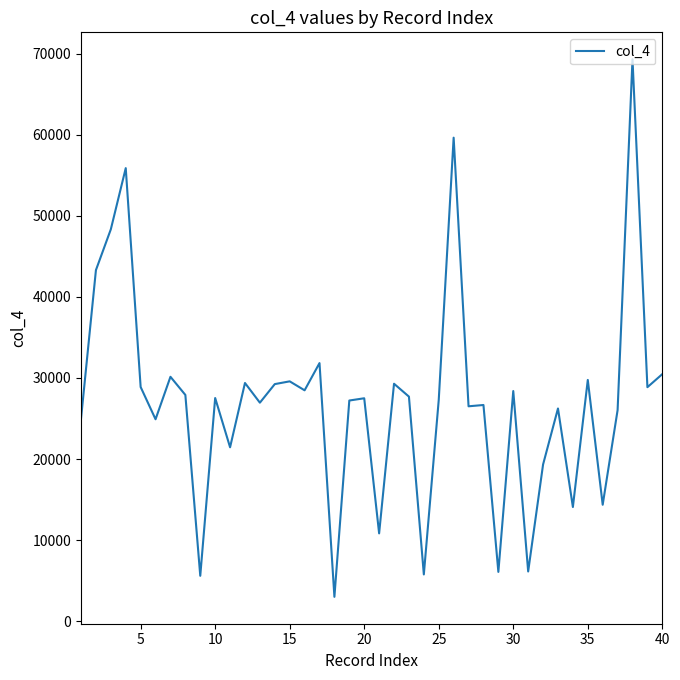

What is the average value?

27123